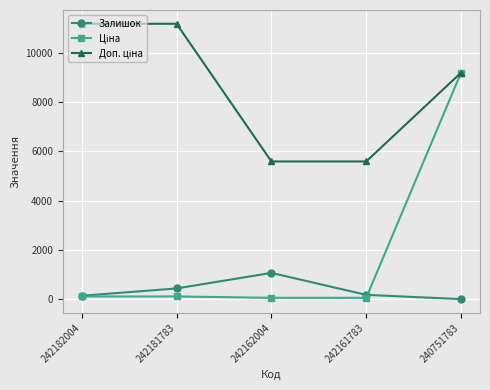

What is the approximate value of Залишок at 242182004?

139.0